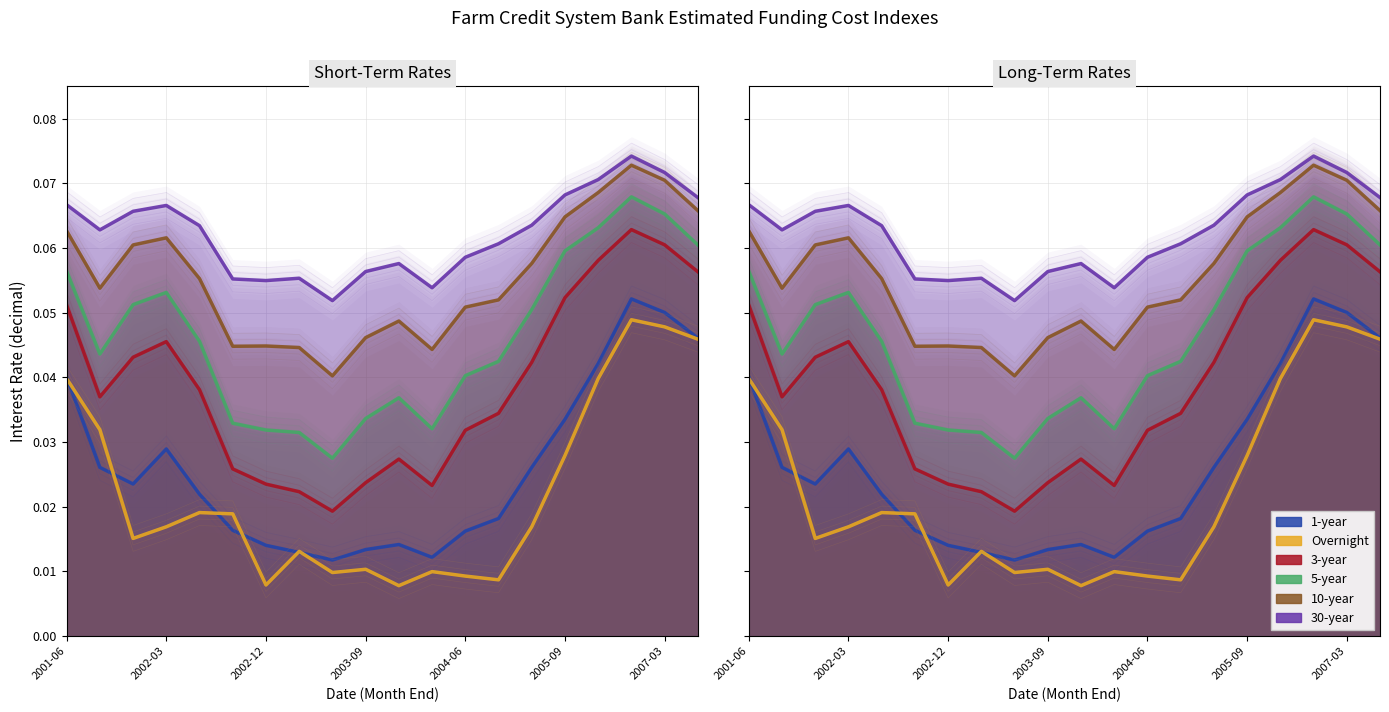

The 1-year series shows 0.0 at 2004-06. True or false?

False